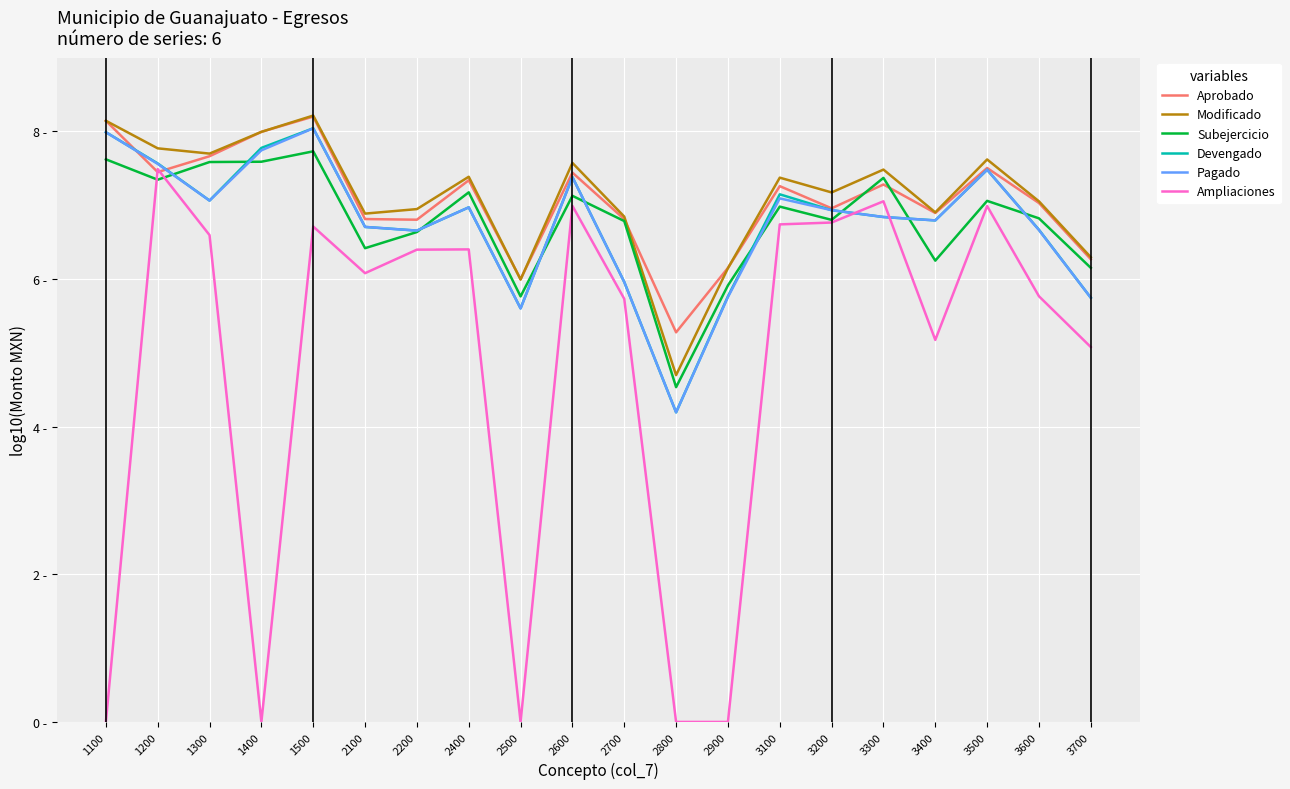

The Subejercicio series shows 6.8 at 2700. True or false?

True